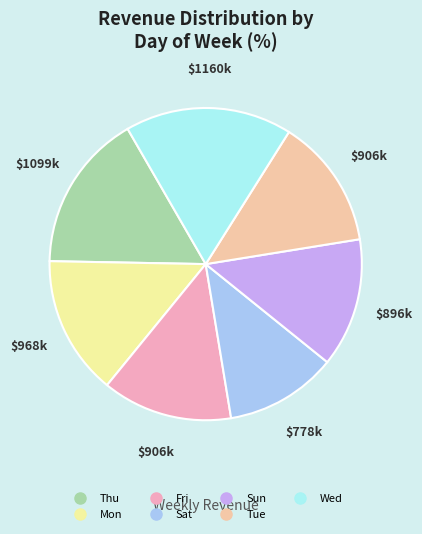

Do Mon and Wed together represent more than half of the pie?

No